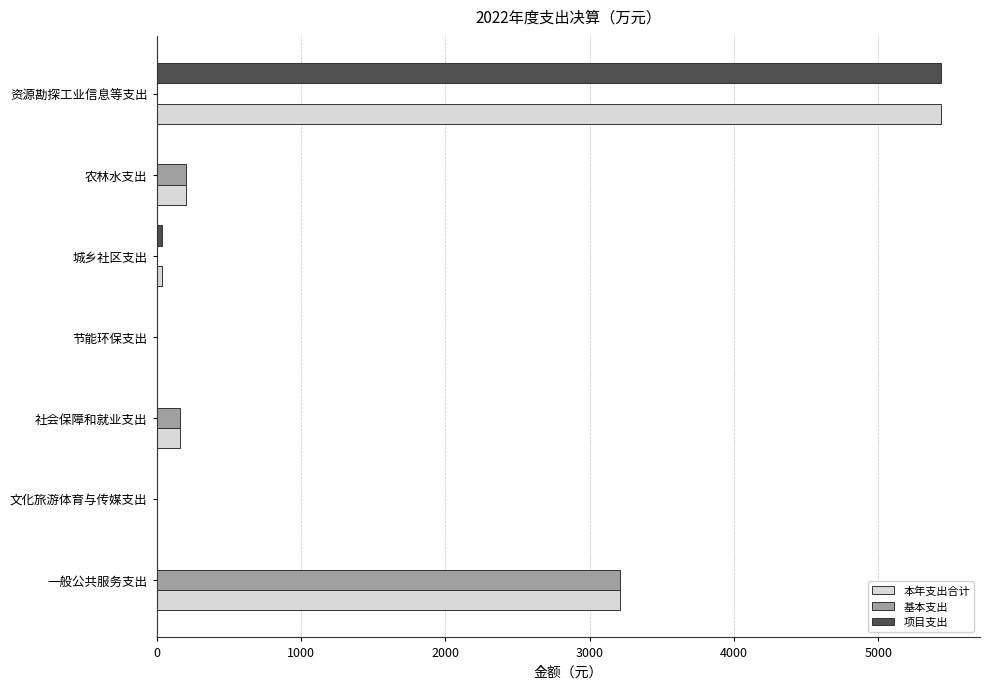

Where is 本年支出合计 nearest to the value 2716?

一般公共服务支出